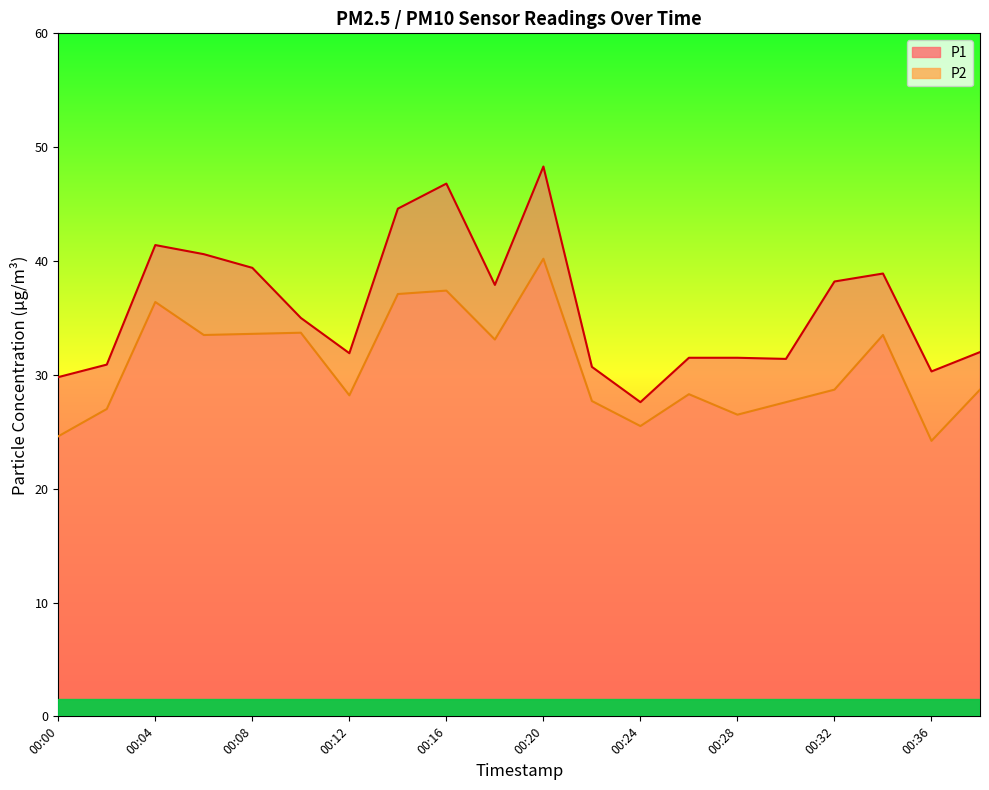

The P1 series shows 9.3 at 00:18. True or false?

False